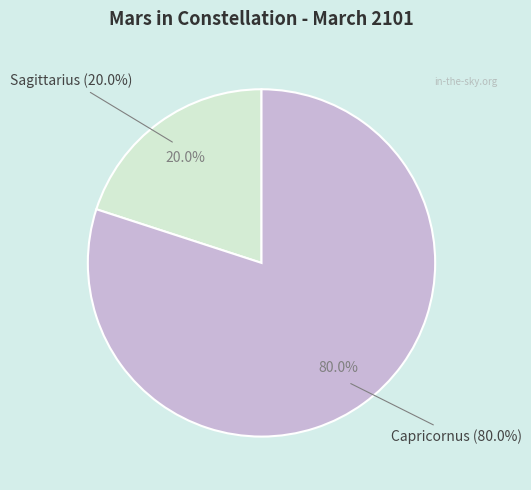

What percentage is the Sagittarius slice, to the nearest percent?

20%